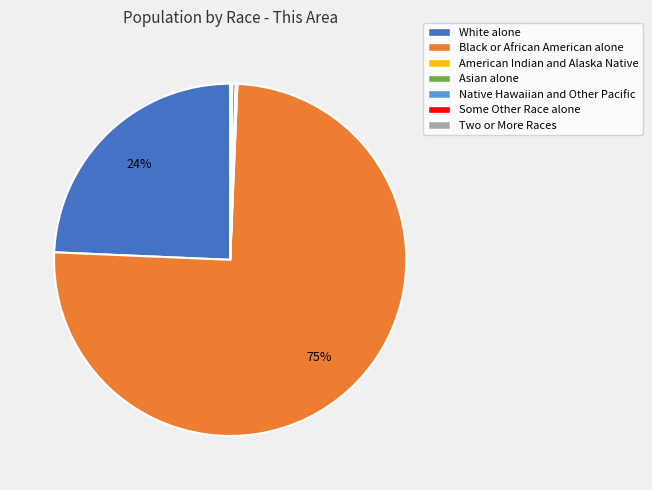

To the nearest percent, what is the average slice percentage?

14%